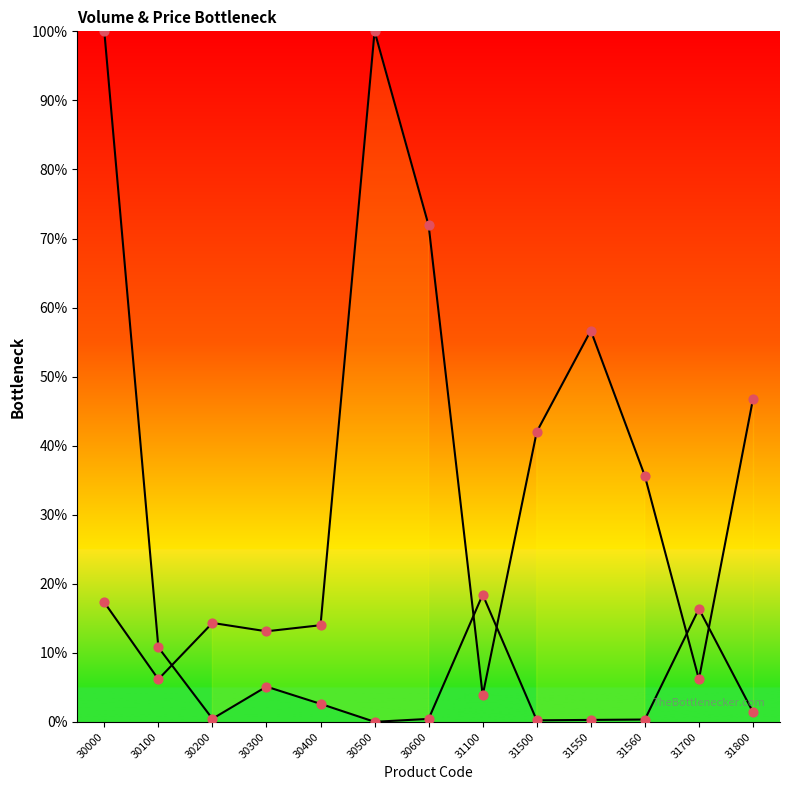

Which series contains the lowest Y value?

Volume